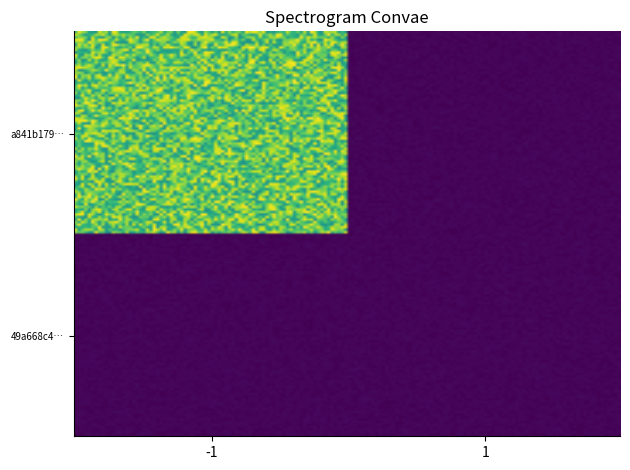

Which series has the widest spread of values?

a841b17978cef3f4ee8048e867a9b893cc9e8a2